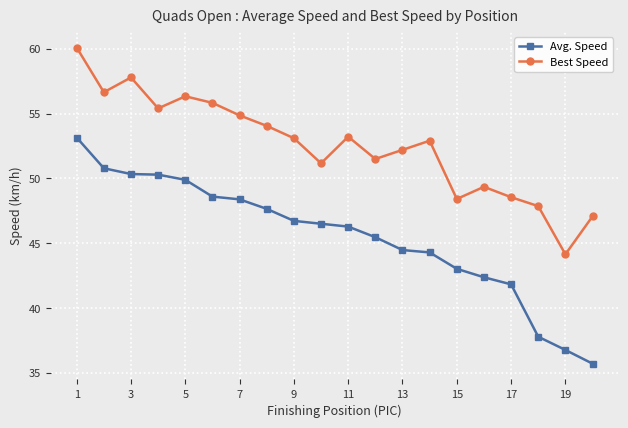

What is the sum of all Best Speed values?

1050.5